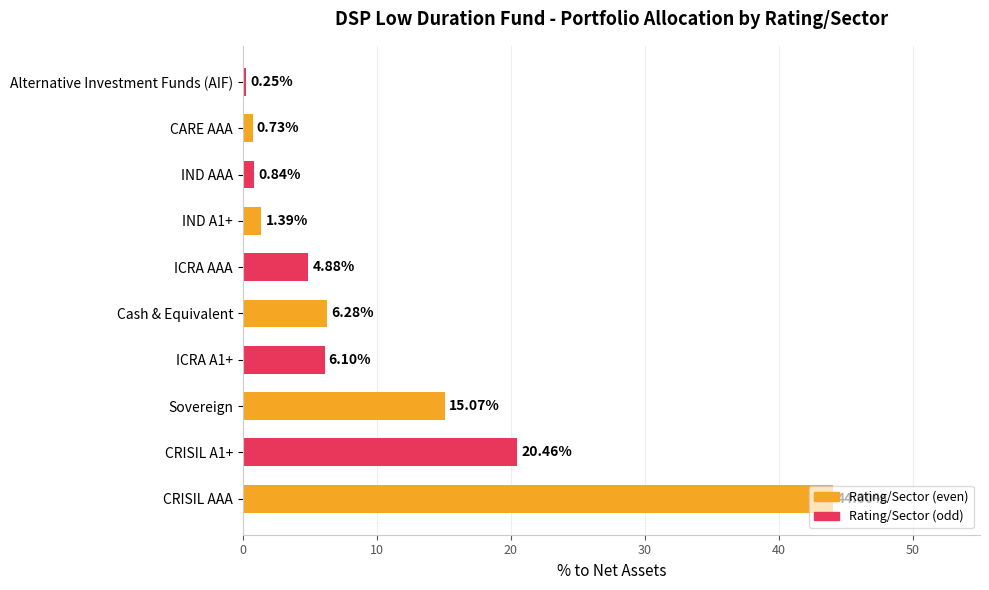

Approximately how many times larger is the value at CRISIL AAA compared to CRISIL A1+?

2.2